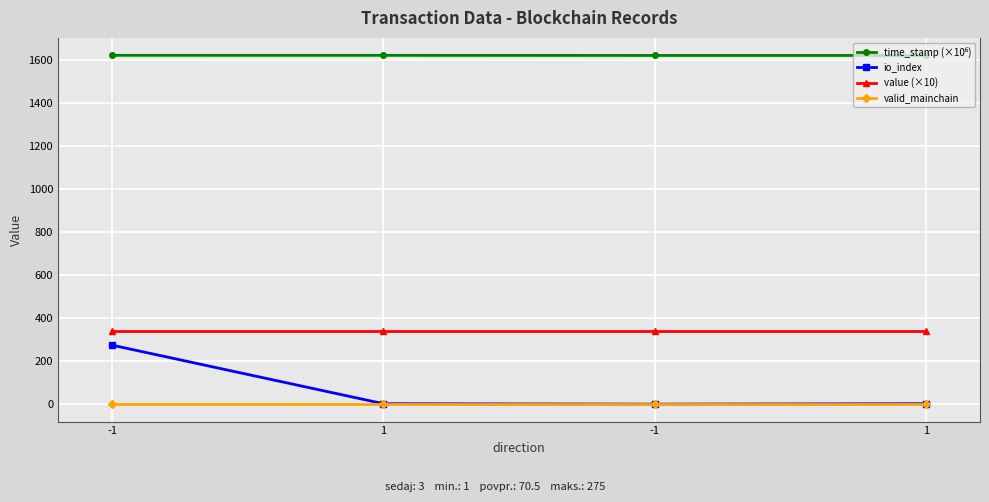

Does the chart have visible grid lines?

Yes